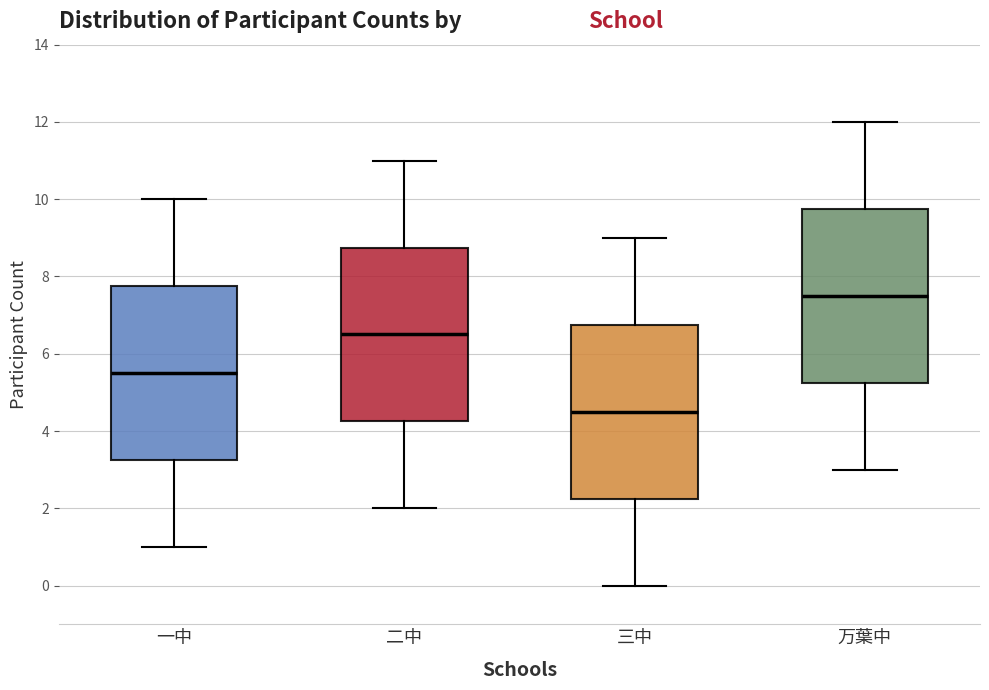

Reading left to right, read every box against the y-axis: the position of its median line, the range the box covers, and the ends of its whiskers. The values are not printed on the chart, so give them approximately, as read against the axis.

一中: median 5.6, box 3.2 to 7.8, whiskers 1.0 to 10.0
二中: median 6.6, box 4.2 to 8.8, whiskers 2.0 to 11.0
三中: median 4.6, box 2.2 to 6.8, whiskers 0.0 to 9.0
万葉中: median 7.6, box 5.2 to 9.8, whiskers 3.0 to 12.0